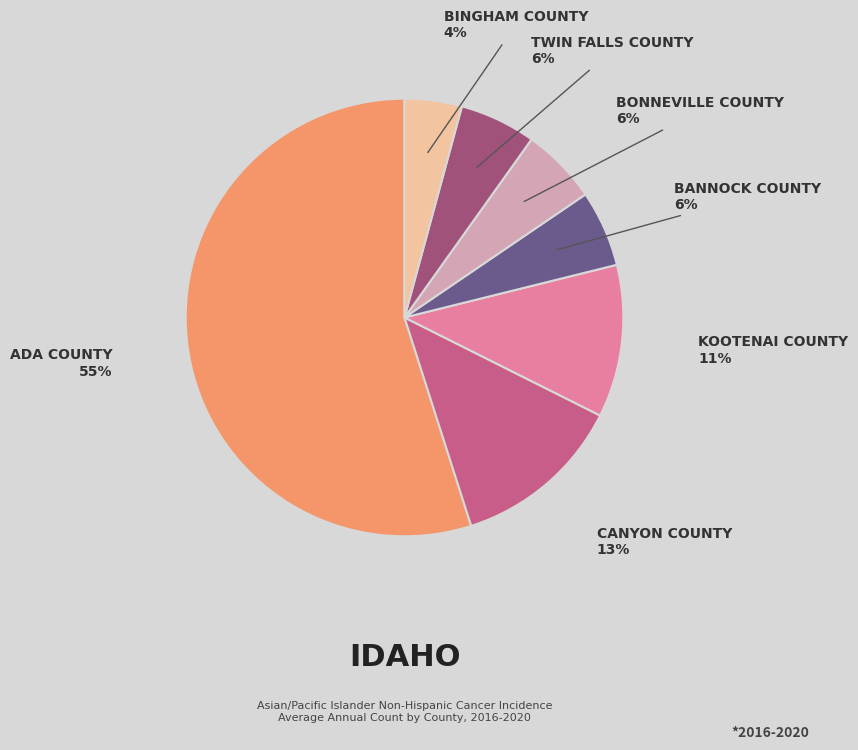

To the nearest percent, what is the average slice percentage?

14%